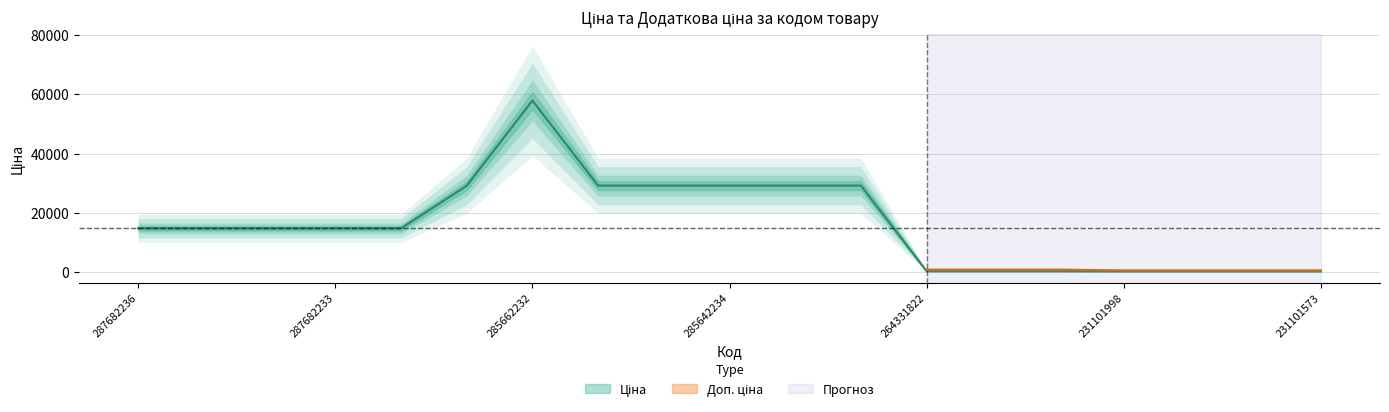

Between 287682233 and 264331820, which is larger?

287682233